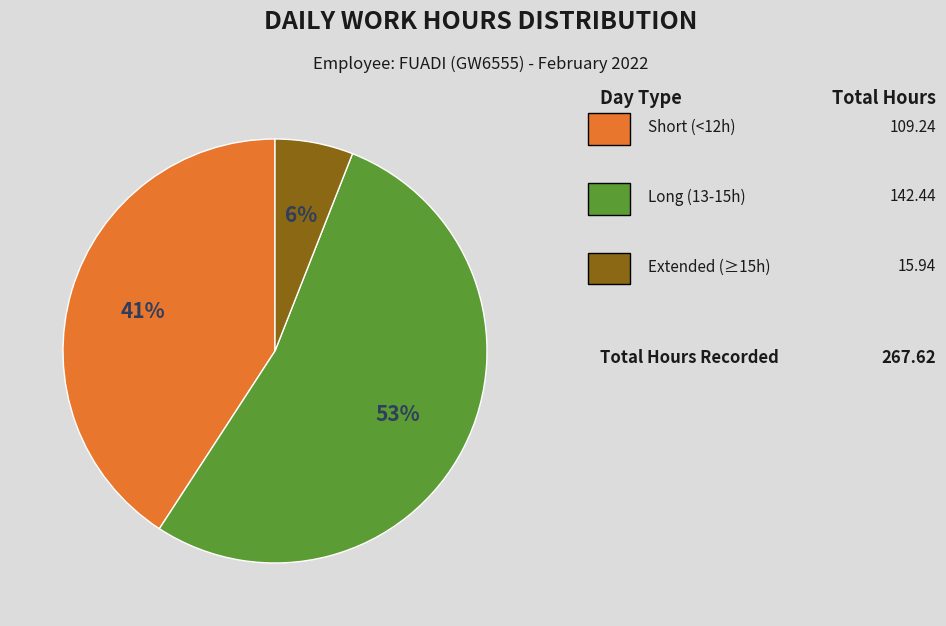

To the nearest percent, what is the average slice percentage?

33%